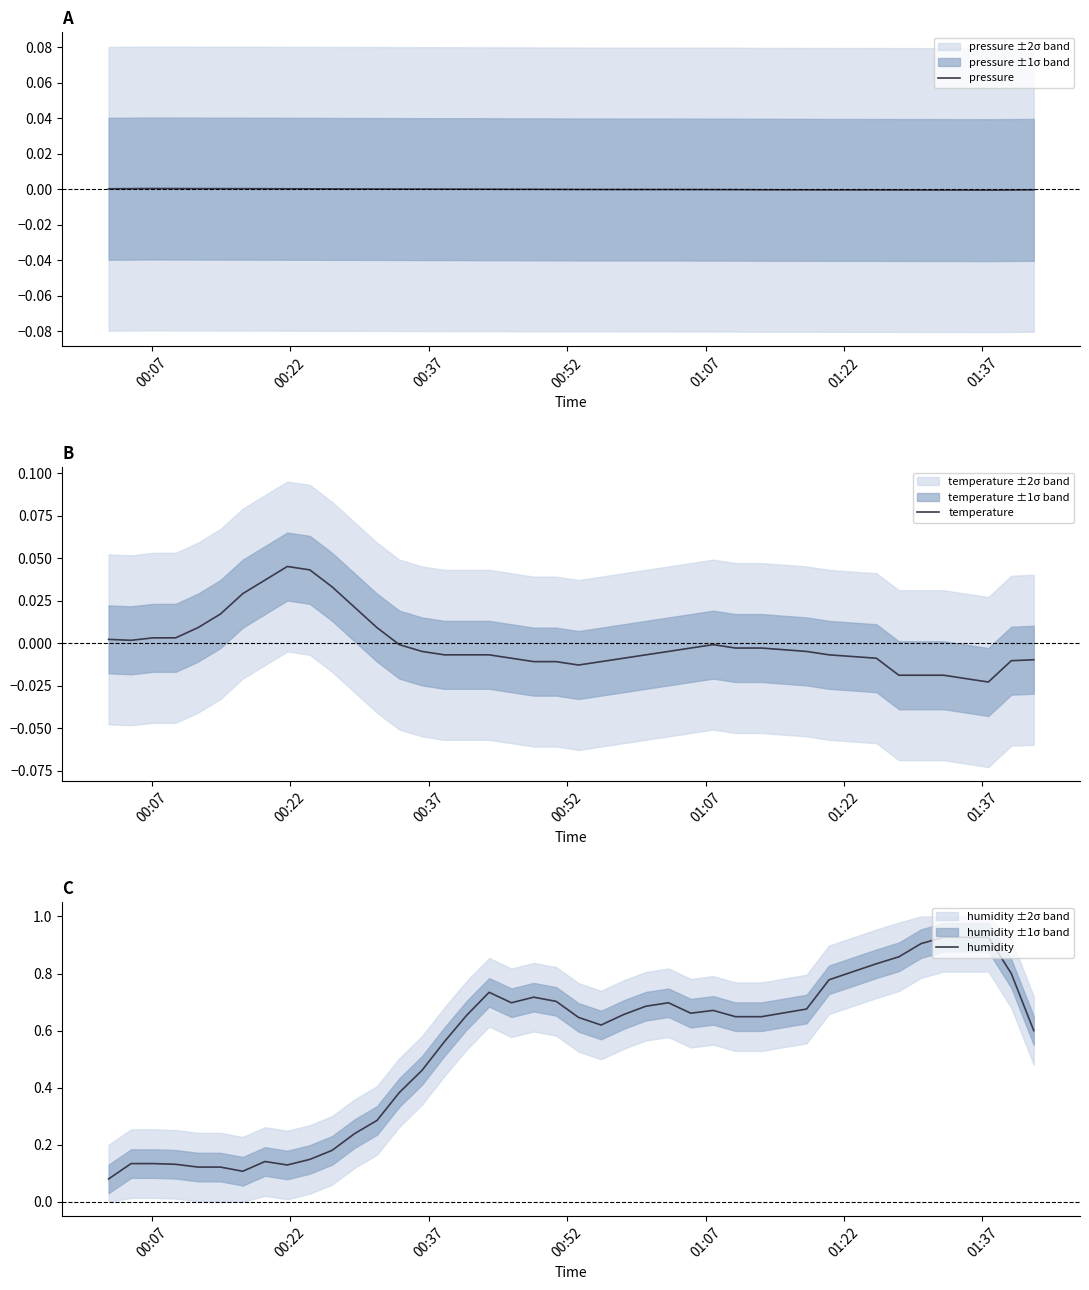

List the series in order of their peak value, lowest first.

pressure, temperature, humidity